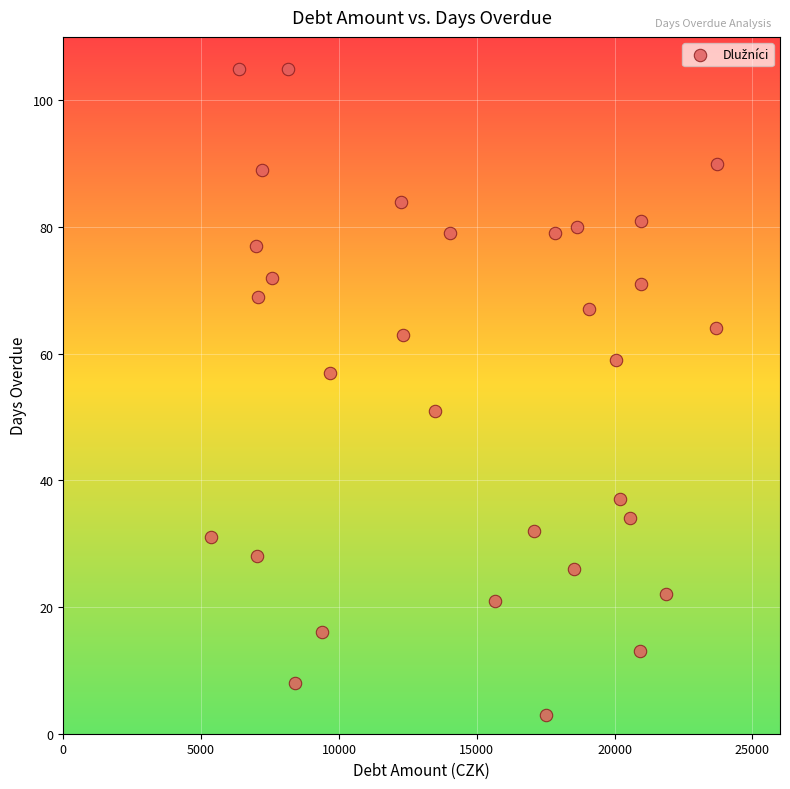

What is the range of X values (max minus min)?

18352